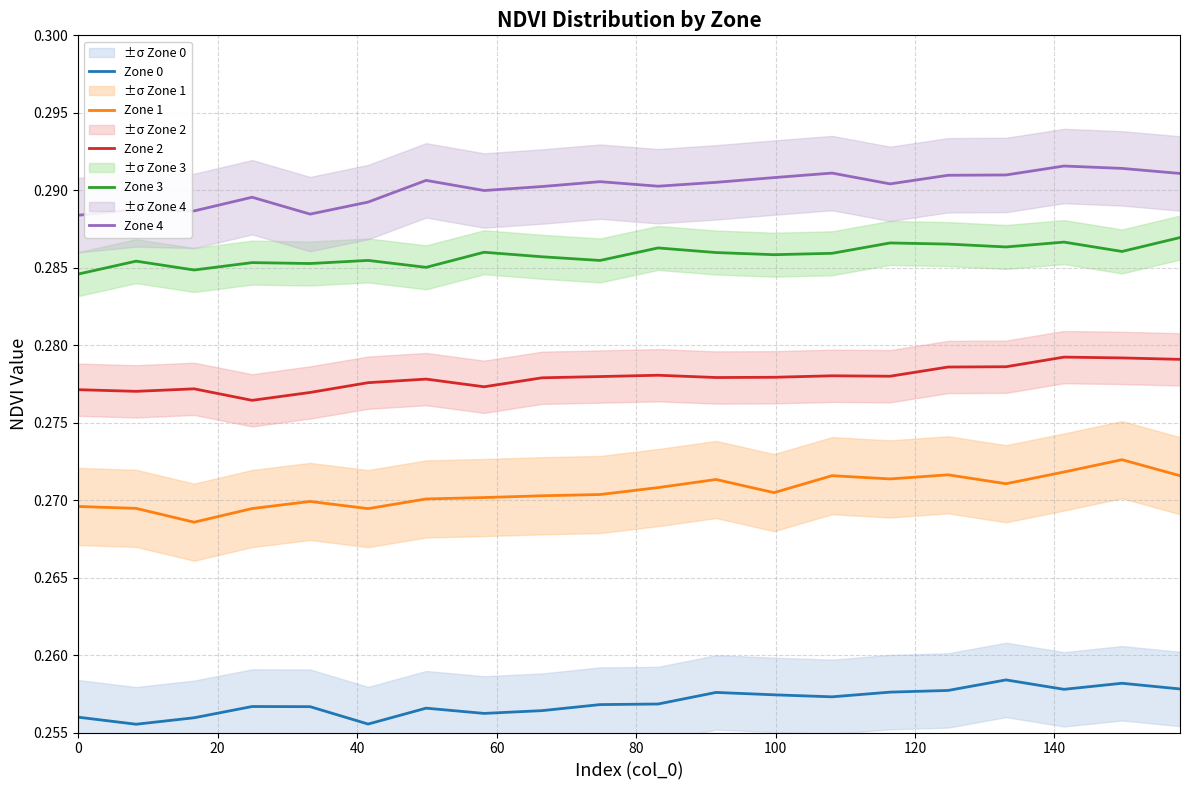

The value of Zone 0 at 120 is 0.3. True or false?

True